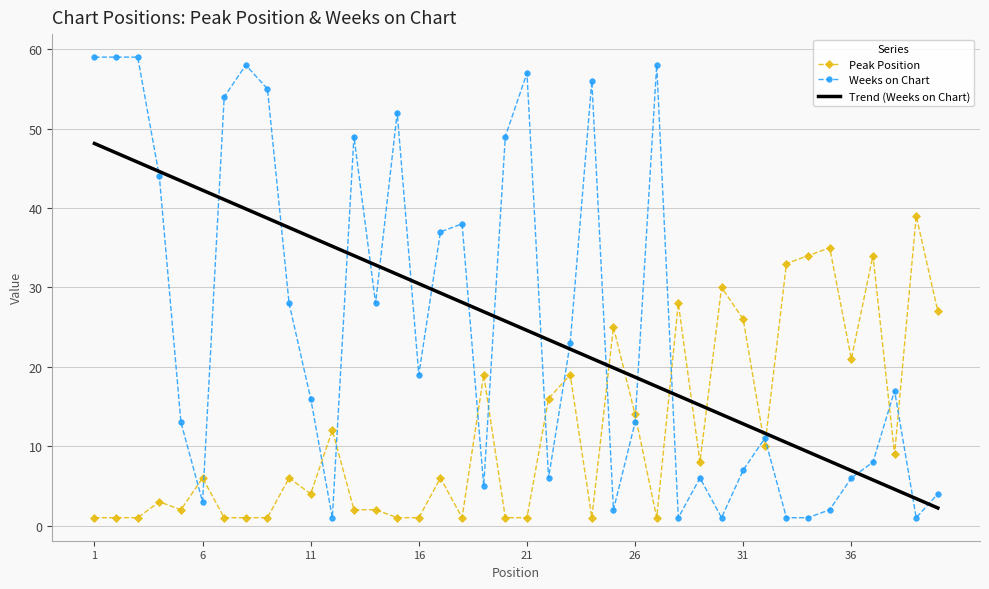

What is the average value of the Weeks on Chart series?

25.2